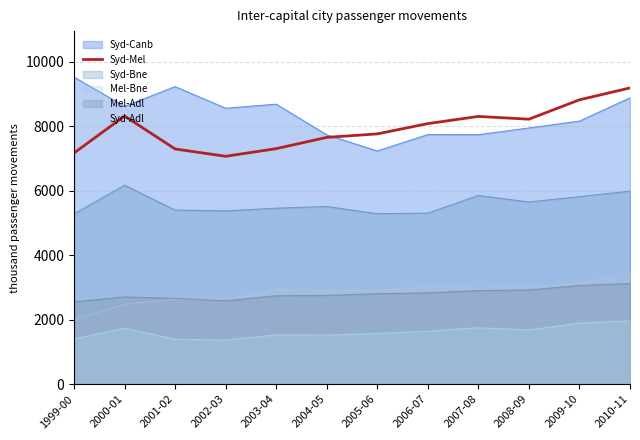

List the labels in order of value, smallest first.

2002-03, 1999-00, 2001-02, 2003-04, 2004-05, 2005-06, 2006-07, 2008-09, 2007-08, 2000-01, 2009-10, 2010-11